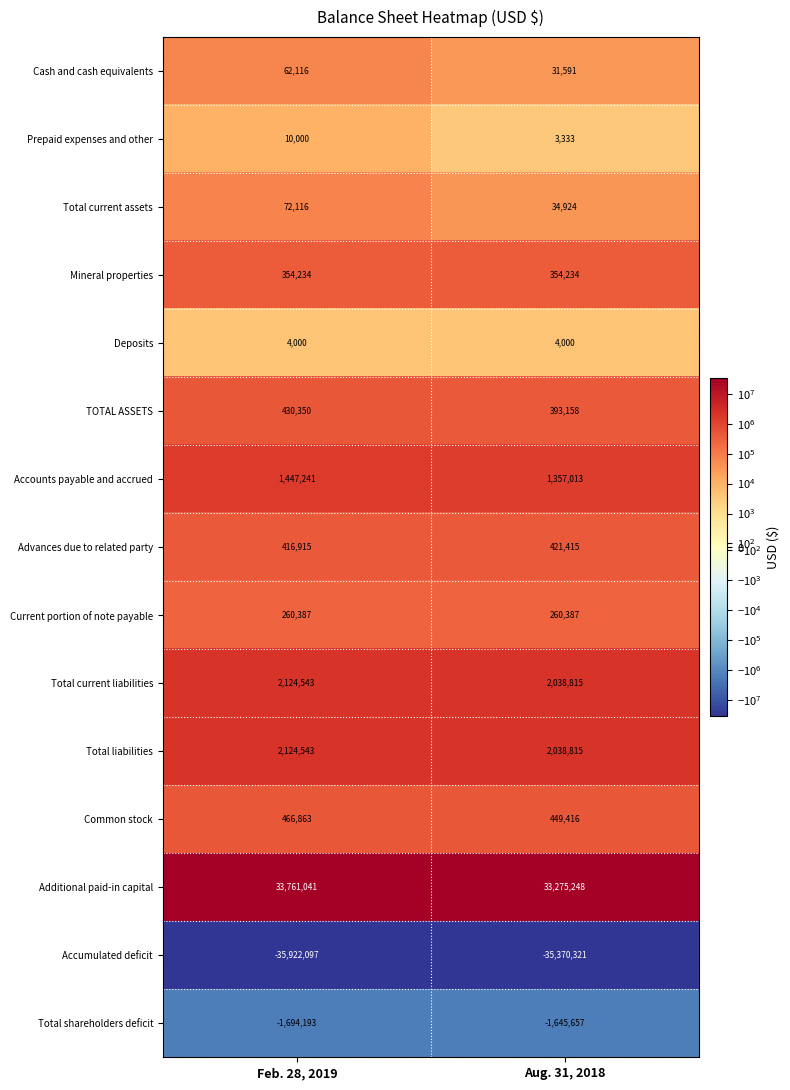

Count the number of data series in this chart.

15